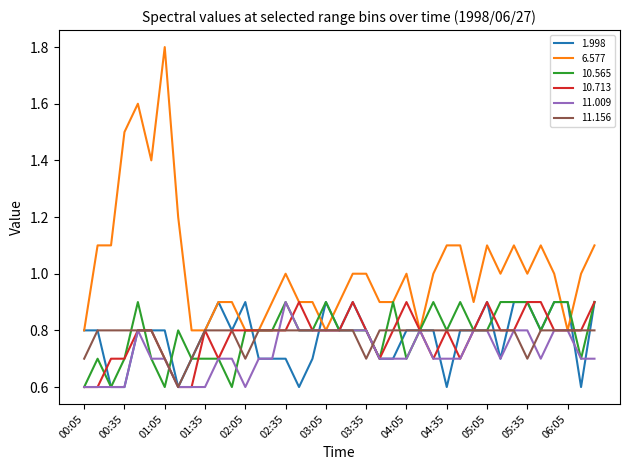

Which series has the largest total across all categories?

6.577